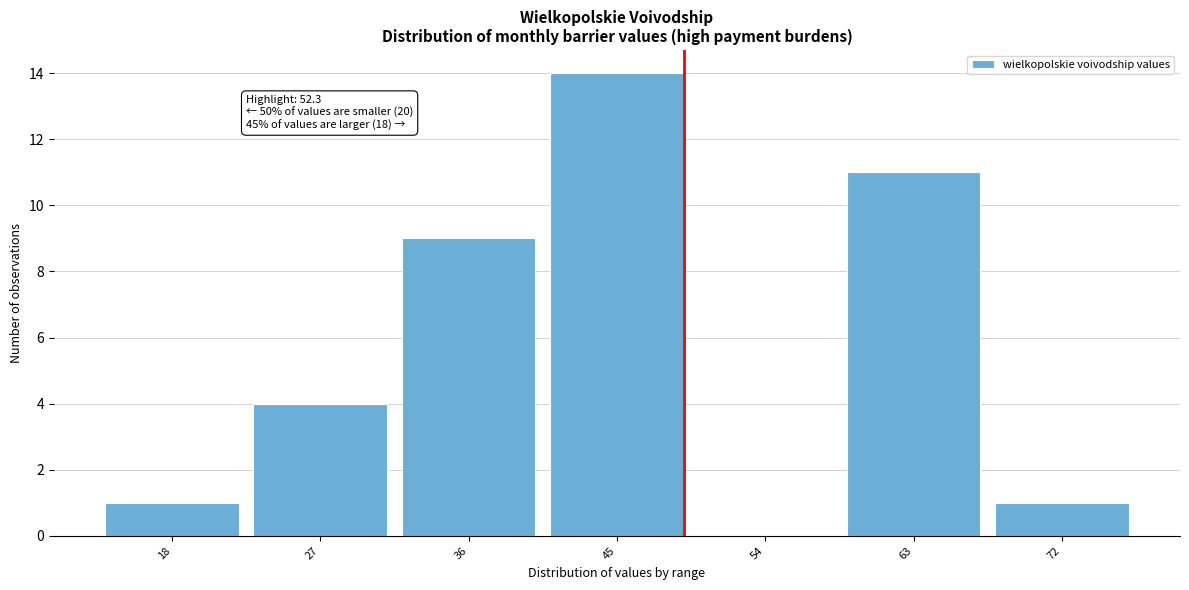

Reading left to right, what are all the values shown in this chart?

18=1	27=4	36=9	45=14	54=0	63=11	72=1